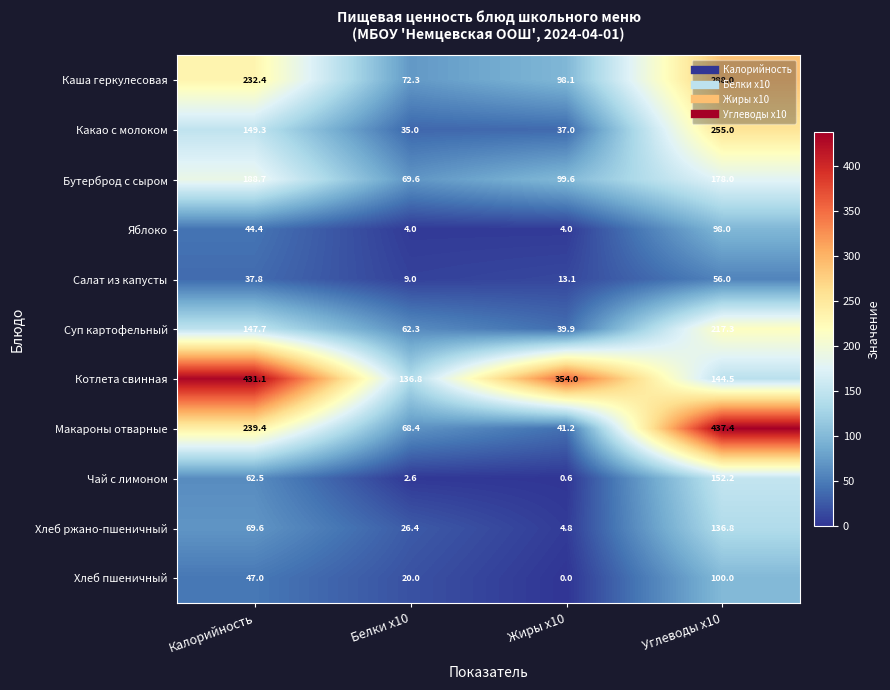

What is the maximum value shown in the chart?

437.4